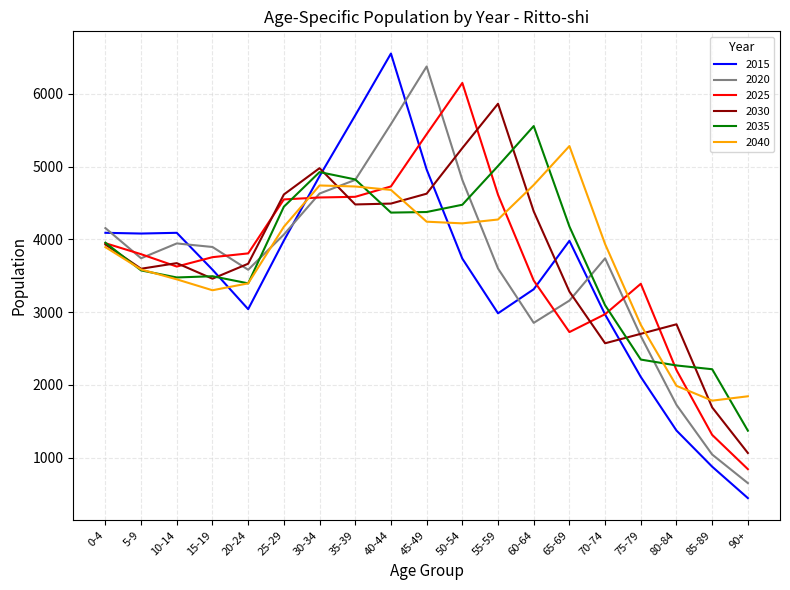

Is the value of 2035 at 40-44 greater than the value of 2025 at 55-59?

No